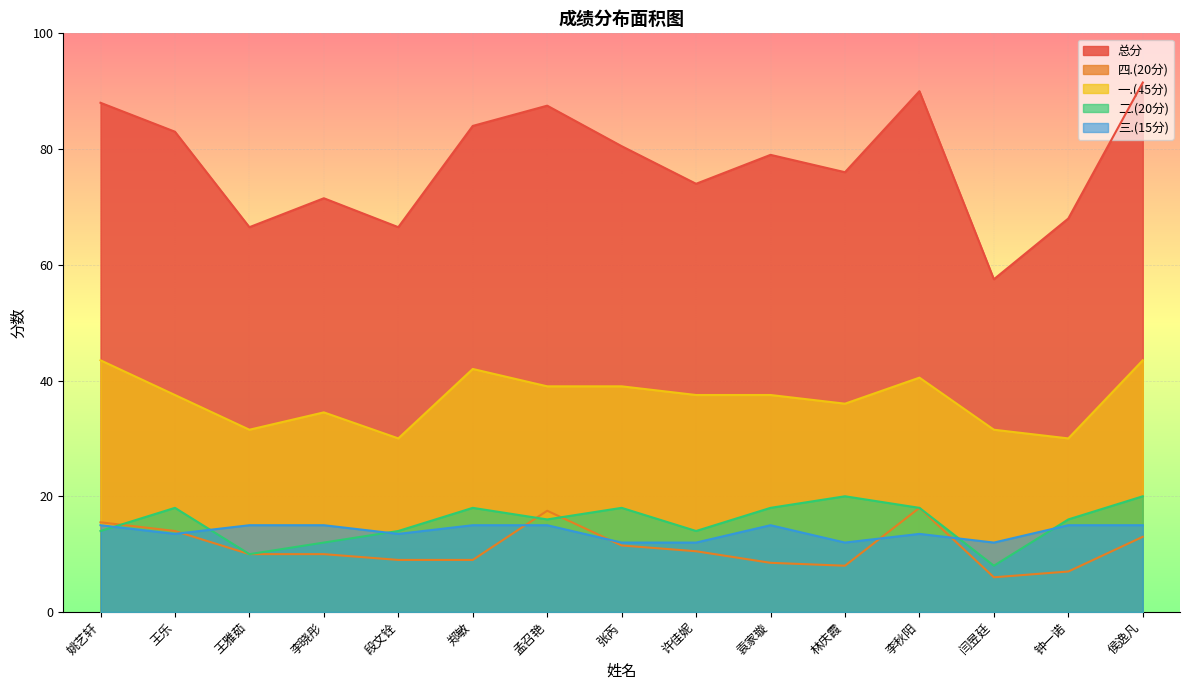

The 二.(20分) series shows 18.0 at 袁家璇. True or false?

True